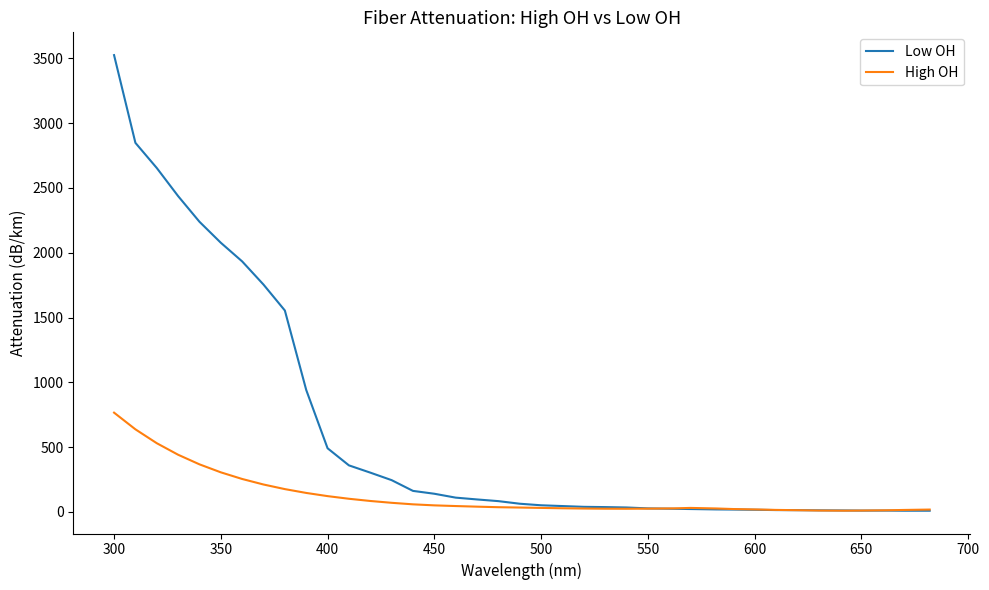

List the series in order of their peak value, highest first.

Low OH, High OH